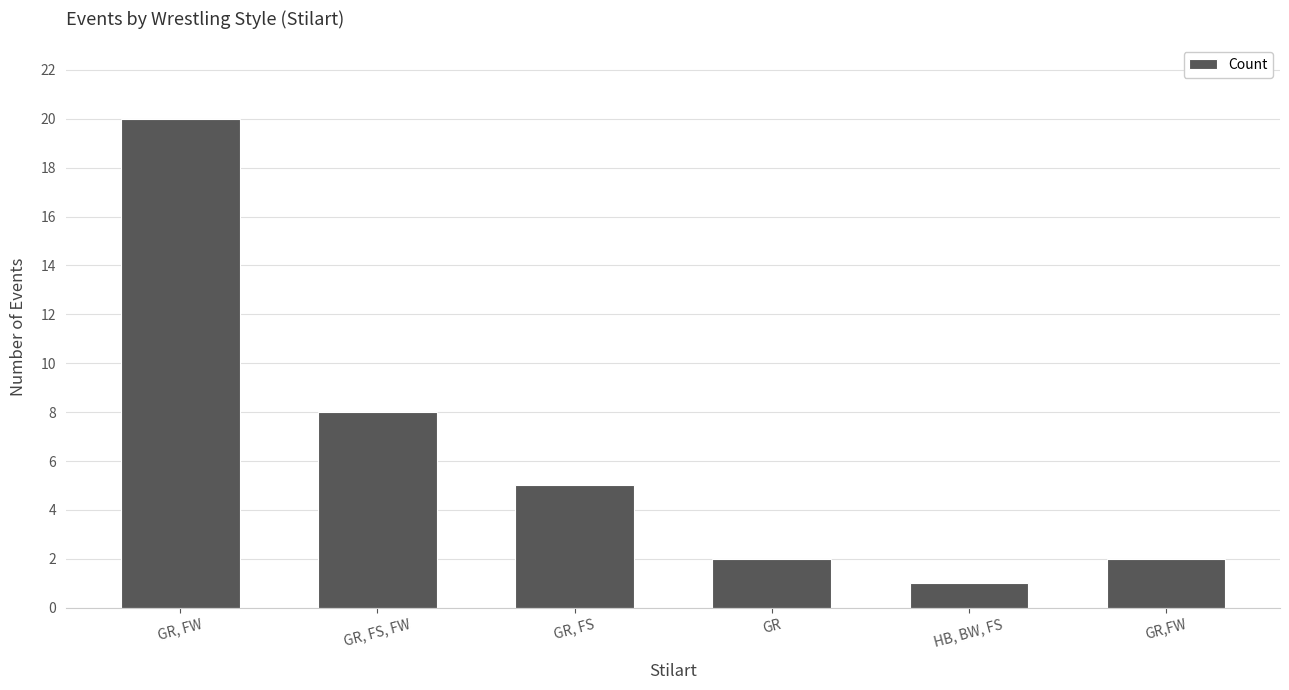

What is the average value?

6